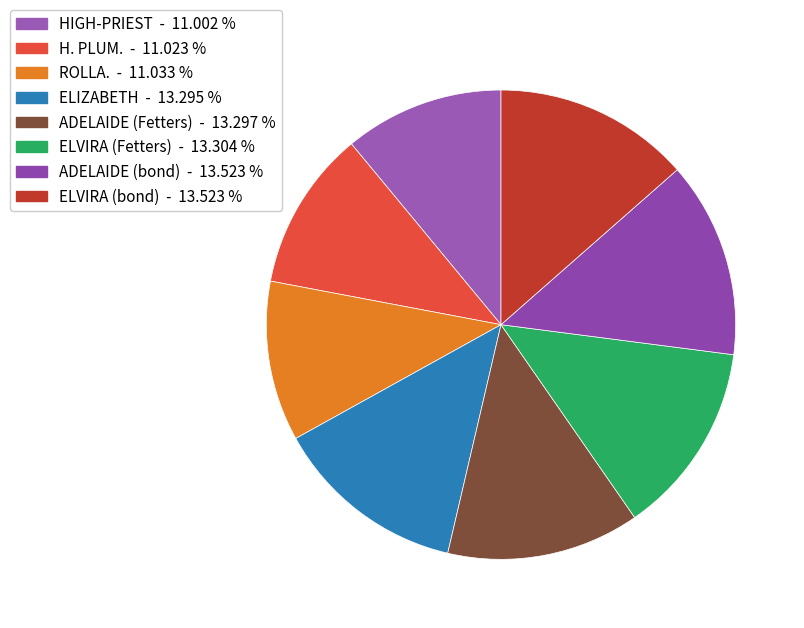

How many slices are in this pie chart?

8